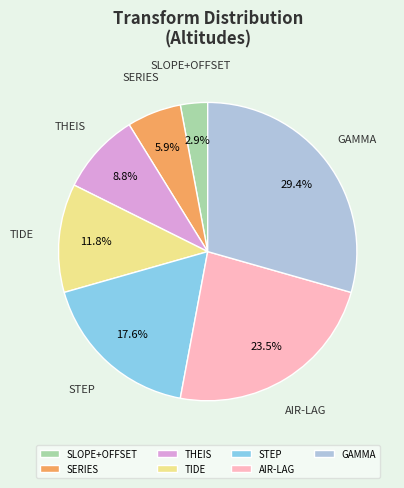

Does any single category account for the majority?

No